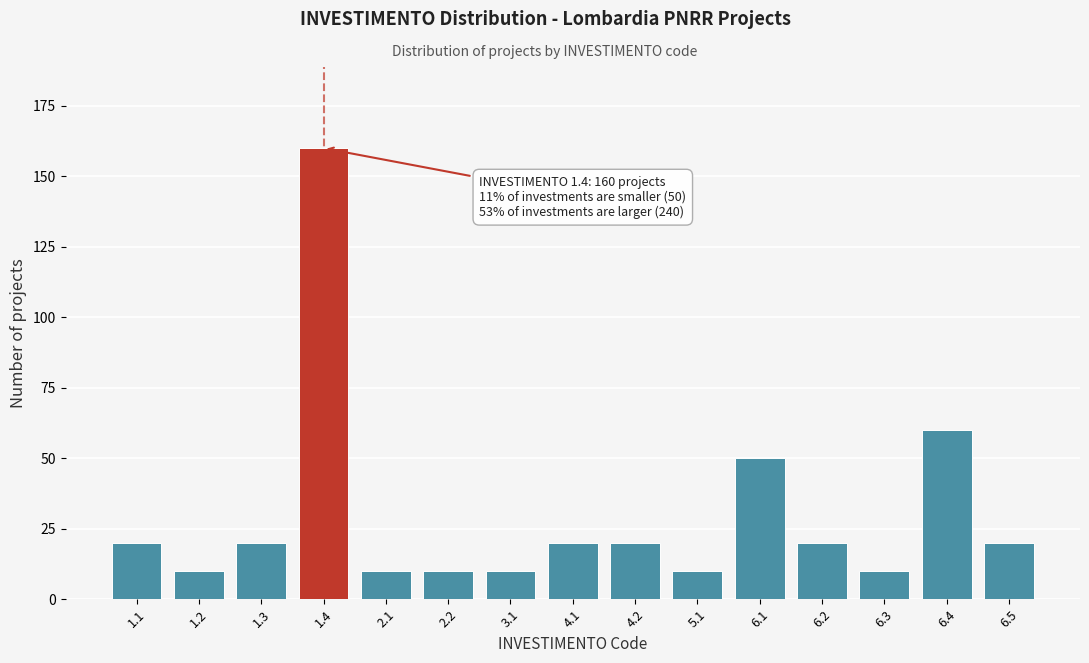

Reading left to right, extract all data points from this chart.

20	10	20	160	10	10	10	20	20	10	50	20	10	60	20